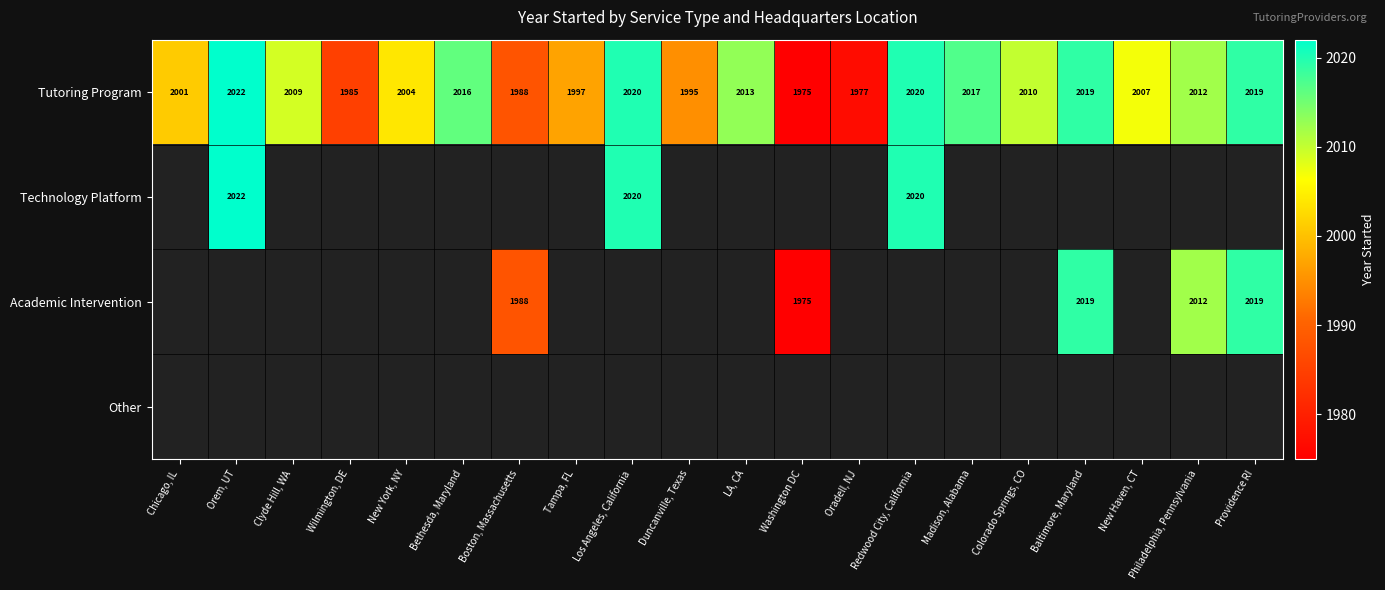

How many data points in Tutoring Program are less than 2010?

10